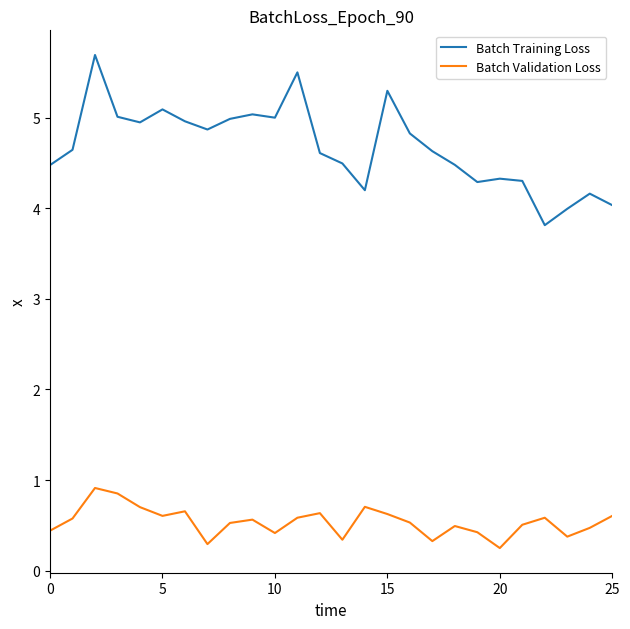

Which series has the largest range (max minus min)?

Batch Training Loss